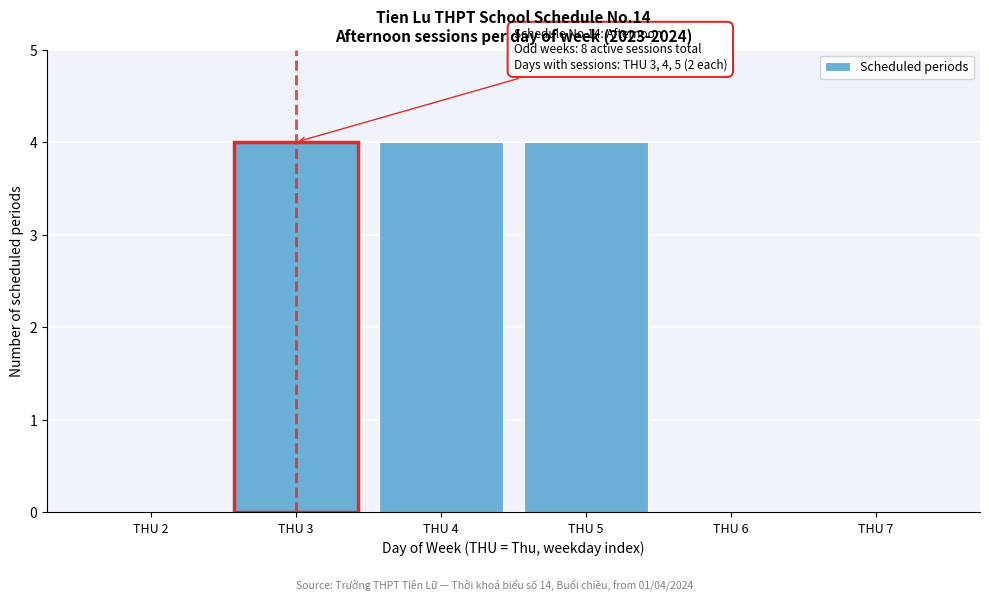

Reading right to left, extract all data points from this chart.

THU 7=0	THU 6=0	THU 5=4	THU 4=4	THU 3=4	THU 2=0